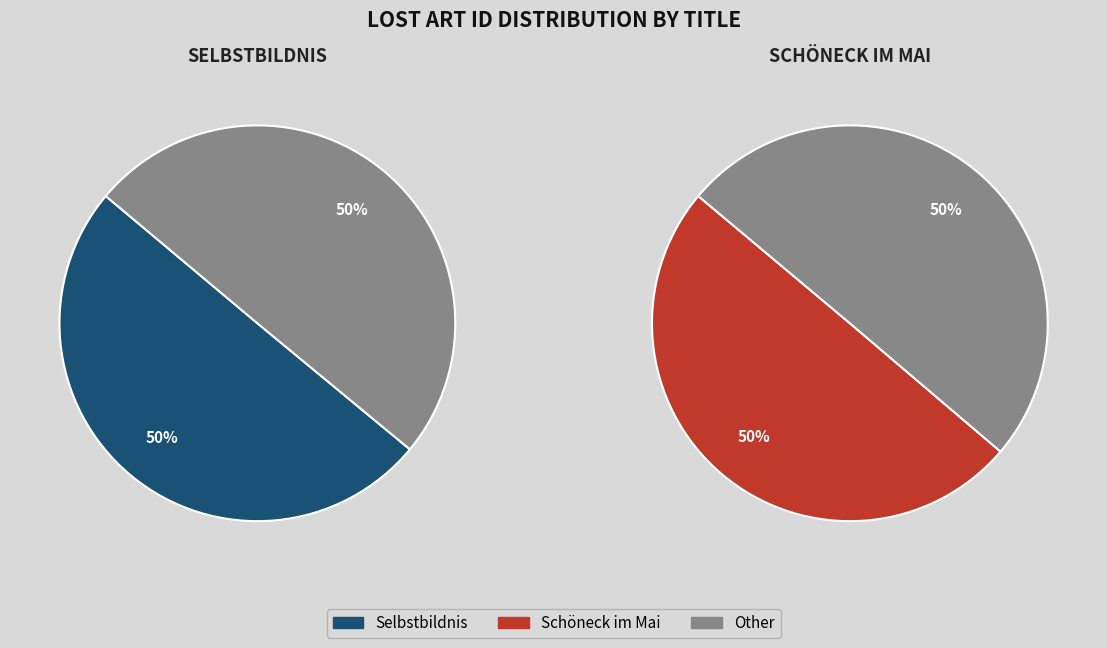

What is the majority slice?

Selbstbildnis